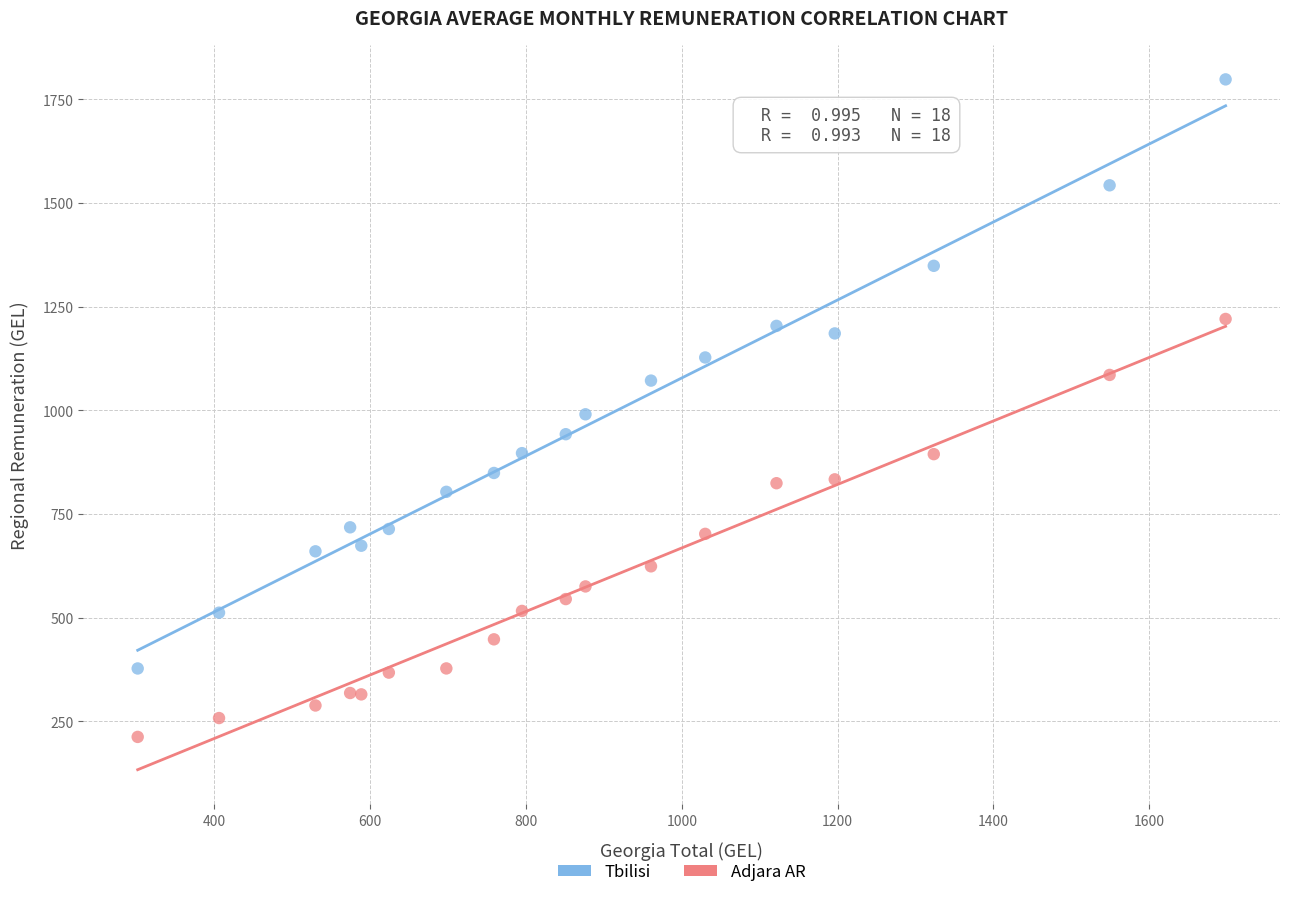

Which series has the largest Y range (max minus min)?

Tbilisi